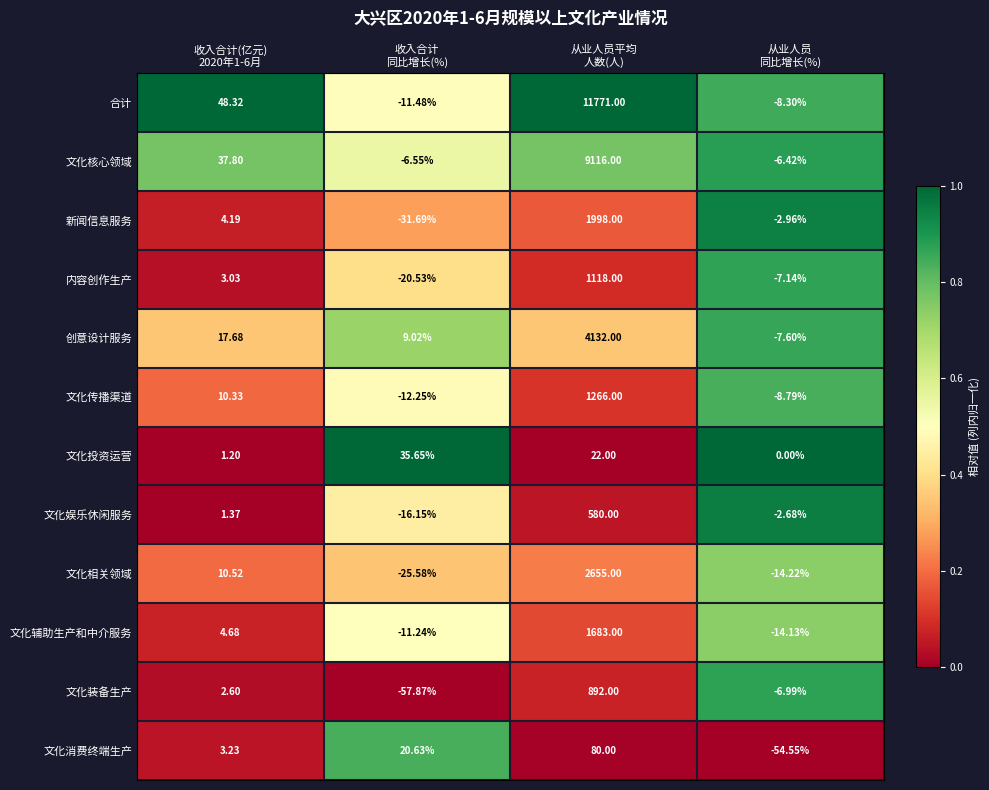

Which label corresponds to the smallest value in the chart?

收入合计
同比增长(%)